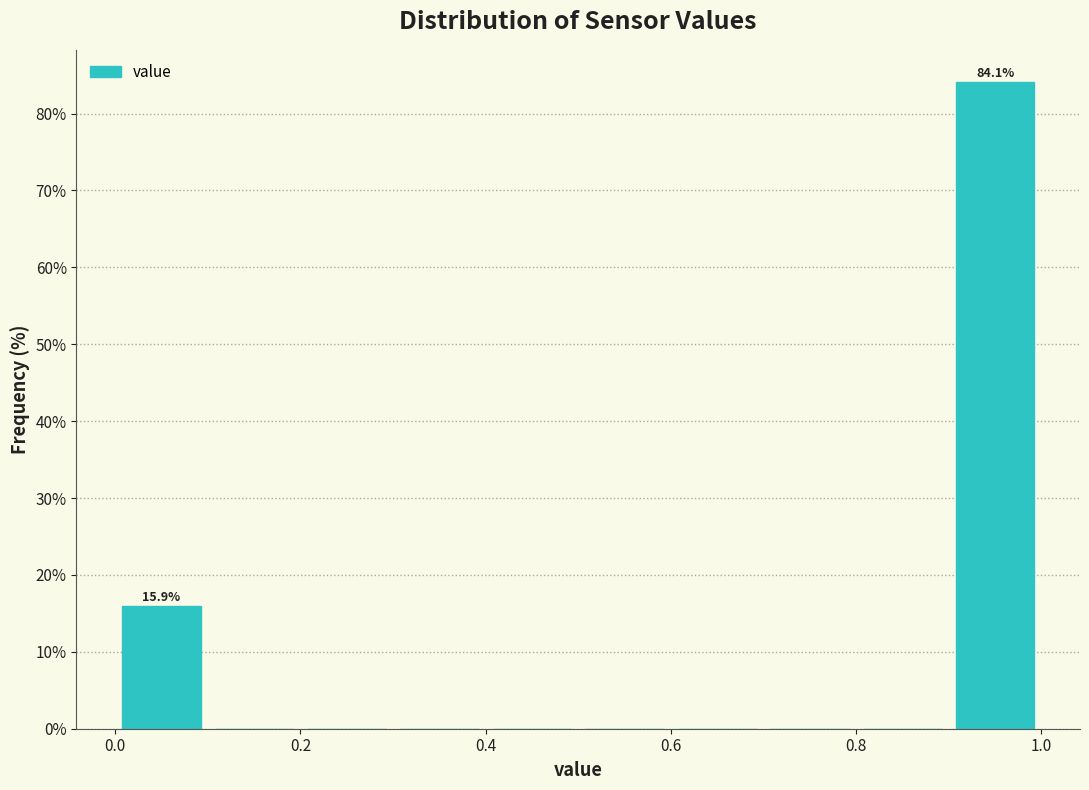

Over which range of the x-axis is the bar tallest?

0.9 to 1.0